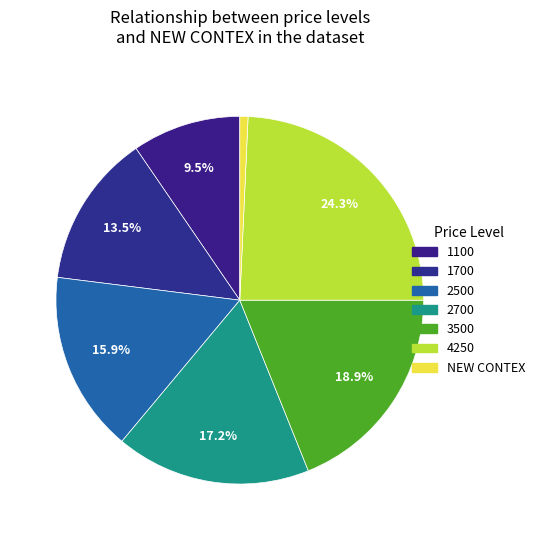

True or false: 3500 accounts for 19% of the total.

True